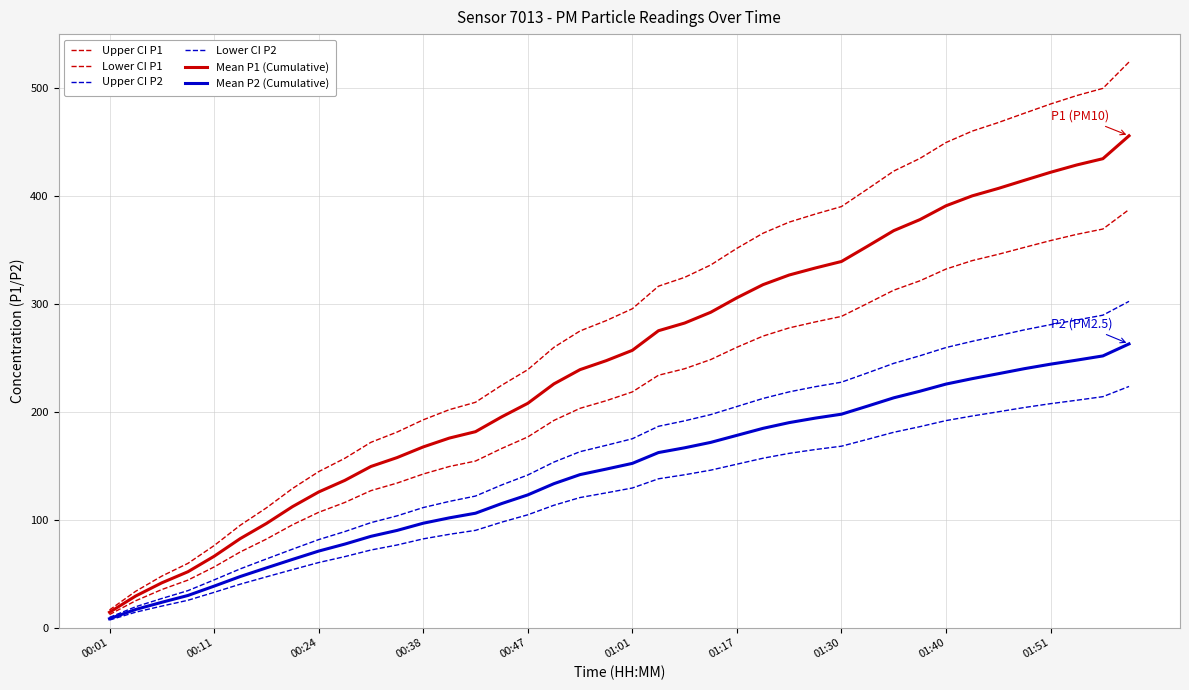

How many lines are shown in the chart?

6